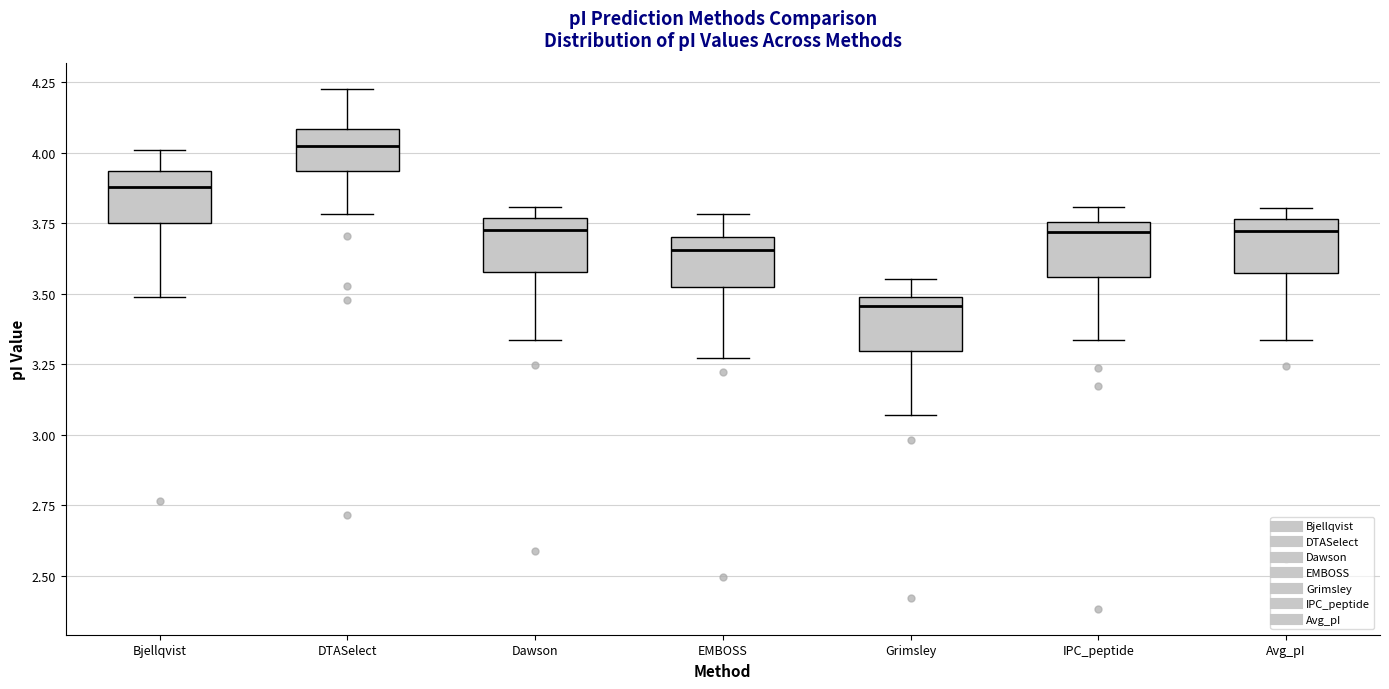

Where does the median line of the box for Avg_pI sit on the y-axis? The values are not printed on the chart, so give them approximately, as read against the axis.

3.70